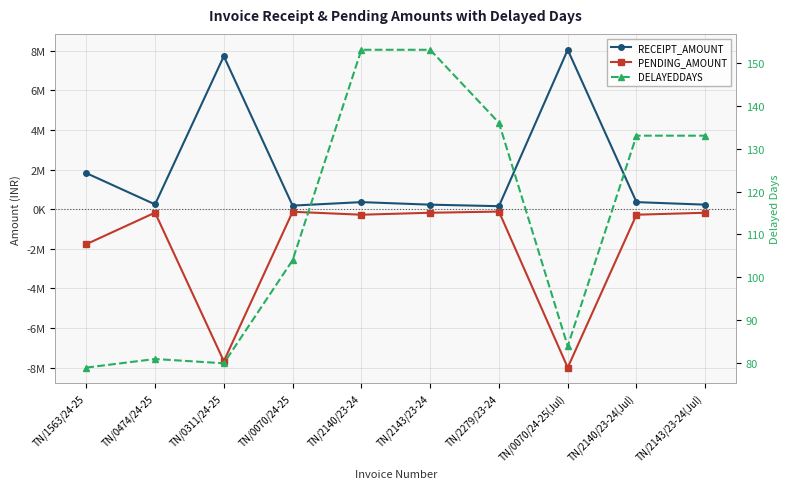

What is the label of the 3rd point from the left?

TN/0311/24-25